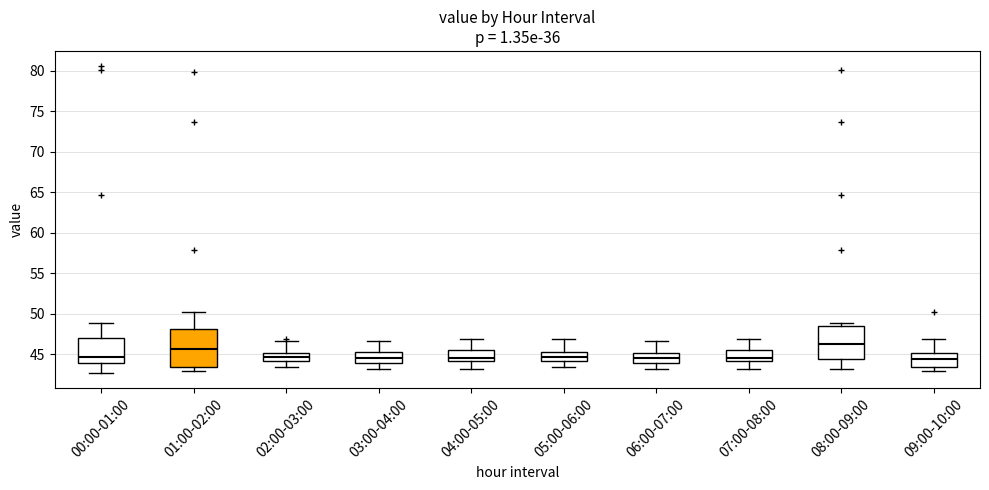

Reading left to right, read every box against the y-axis: the position of its median line, the range the box covers, and the ends of its whiskers. The values are not printed on the chart, so give them approximately, as read against the axis.

00:00-01:00: median 44.5, box 44.0 to 47.0, whiskers 42.5 to 49.0
01:00-02:00: median 45.5, box 43.5 to 48.0, whiskers 43.0 to 50.5
02:00-03:00: median 44.5, box 44.0 to 45.0, whiskers 43.5 to 46.5
03:00-04:00: median 44.5, box 44.0 to 45.0, whiskers 43.0 to 46.5
04:00-05:00: median 44.5, box 44.0 to 45.5, whiskers 43.0 to 47.0
05:00-06:00: median 44.5, box 44.0 to 45.0, whiskers 43.5 to 47.0
06:00-07:00: median 44.5, box 44.0 to 45.0, whiskers 43.0 to 46.5
07:00-08:00: median 44.5, box 44.0 to 45.5, whiskers 43.0 to 47.0
08:00-09:00: median 46.5, box 44.5 to 48.5, whiskers 43.0 to 49.0
09:00-10:00: median 44.5, box 43.5 to 45.0, whiskers 43.0 to 47.0